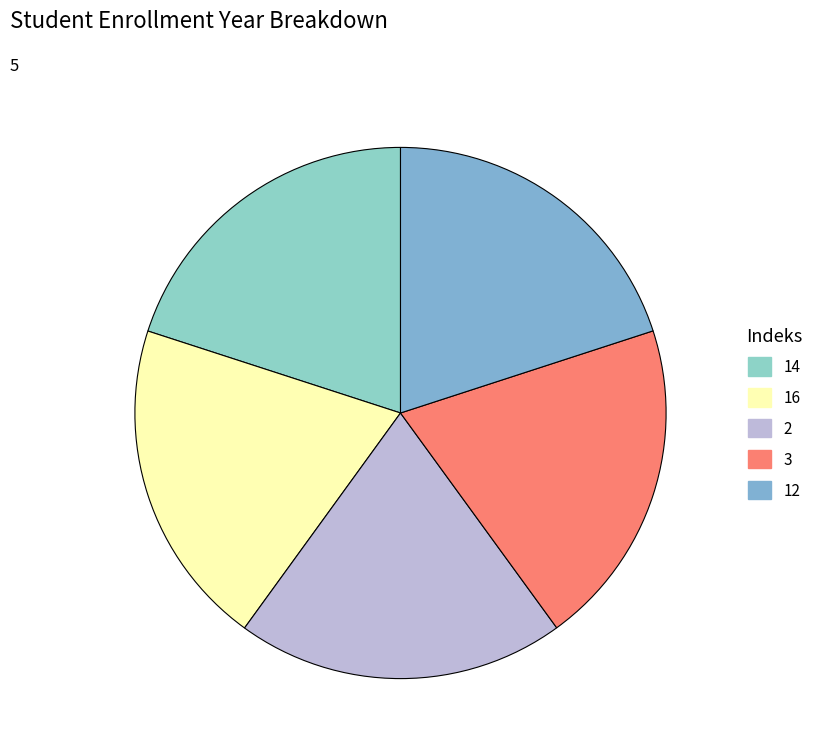

Combined, do 16 and 12 account for over 50%?

No